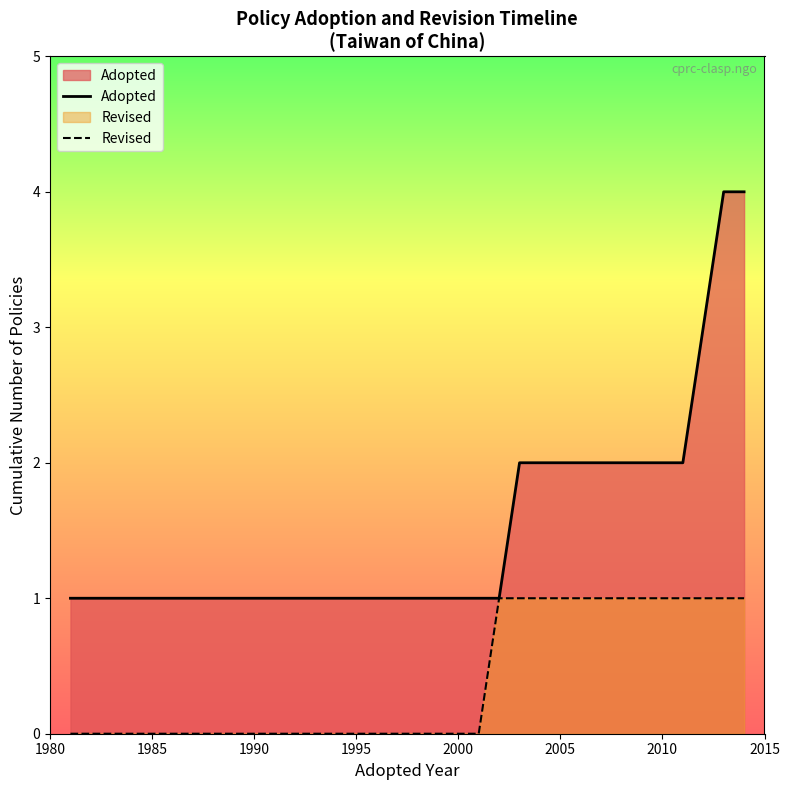

True or false: Revised and Adopted cross at least once.

False